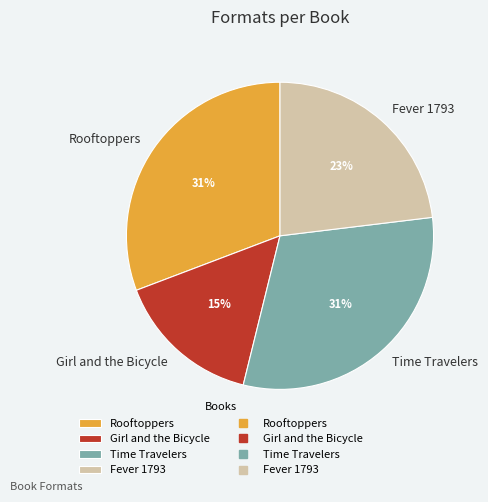

To the nearest percent, what is the combined percentage of Rooftoppers and Fever 1793?

54%